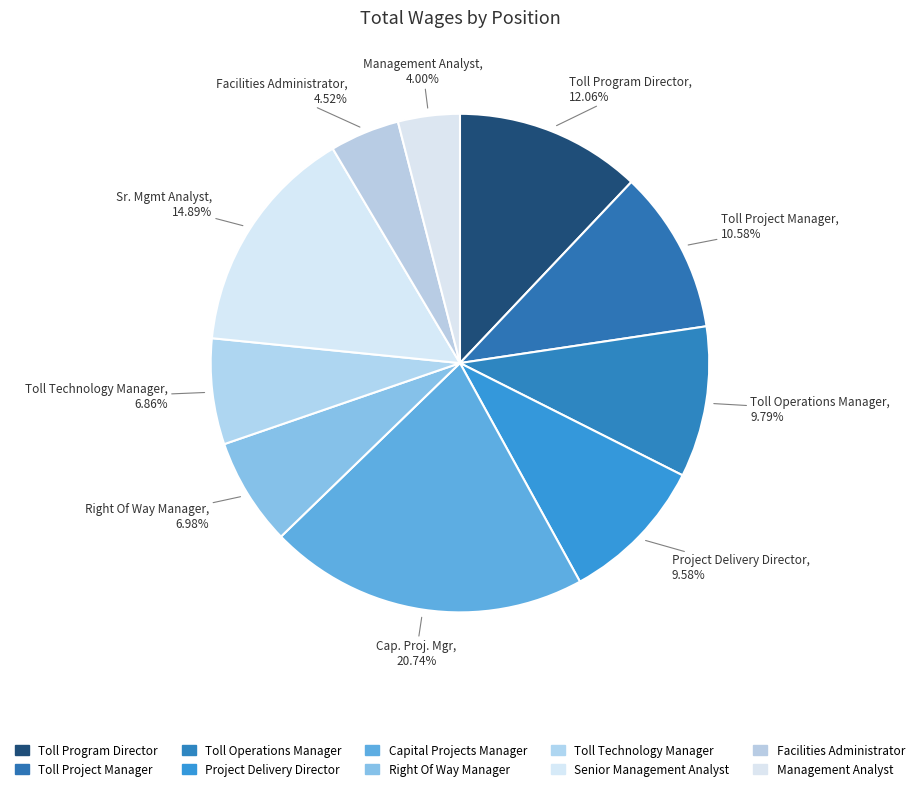

What is the smallest slice in the pie chart?

Management Analyst